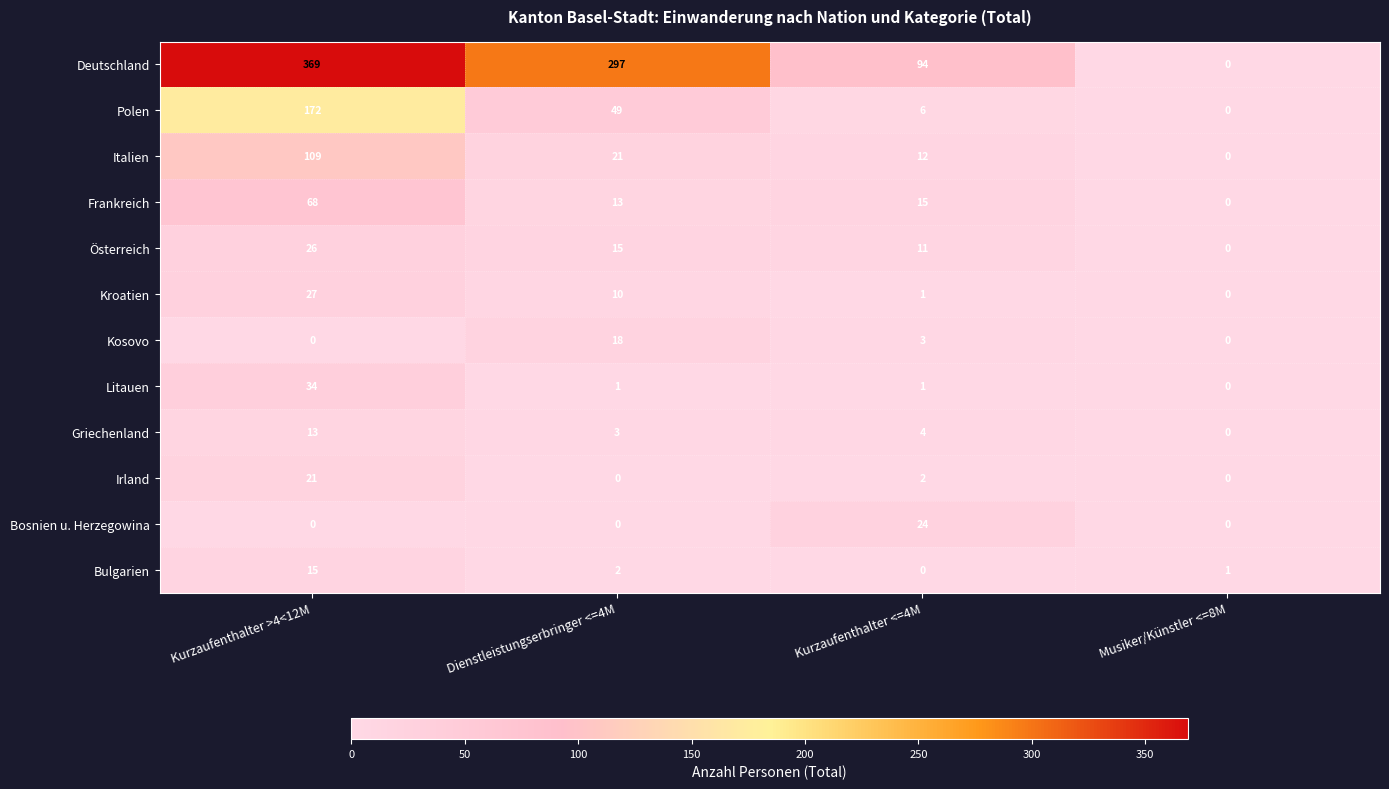

What is the difference between the maximum and minimum values in the Bulgarien series?

15